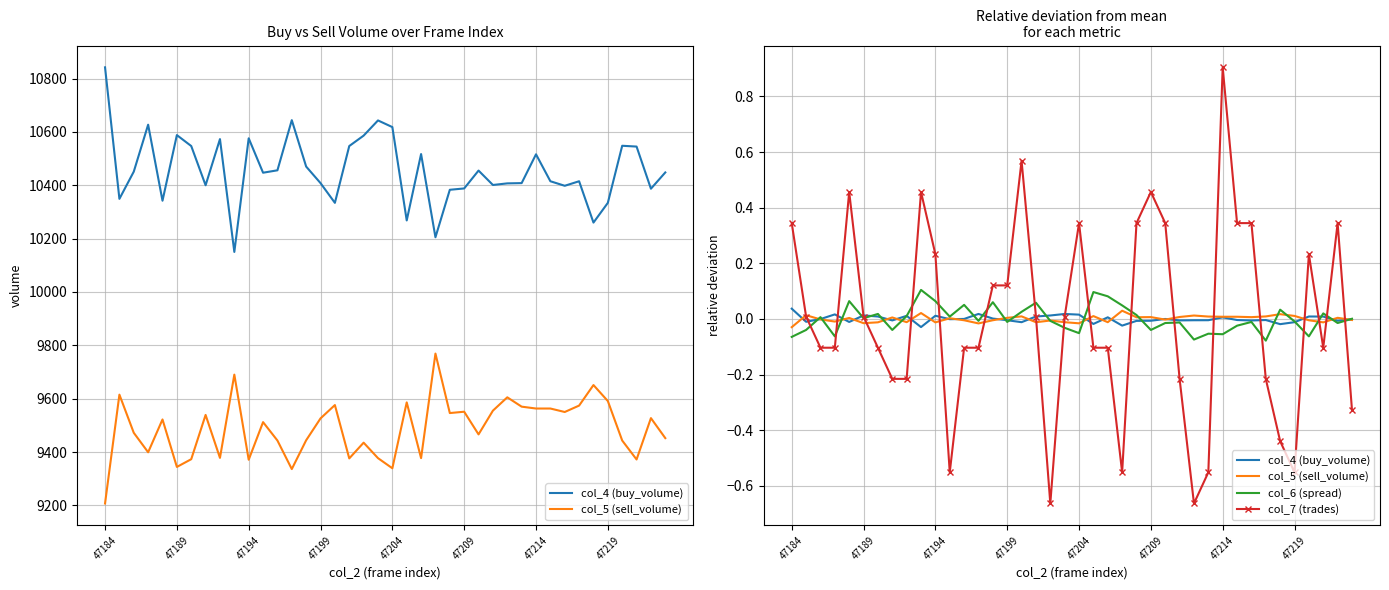

Count the number of categories in the chart.

40